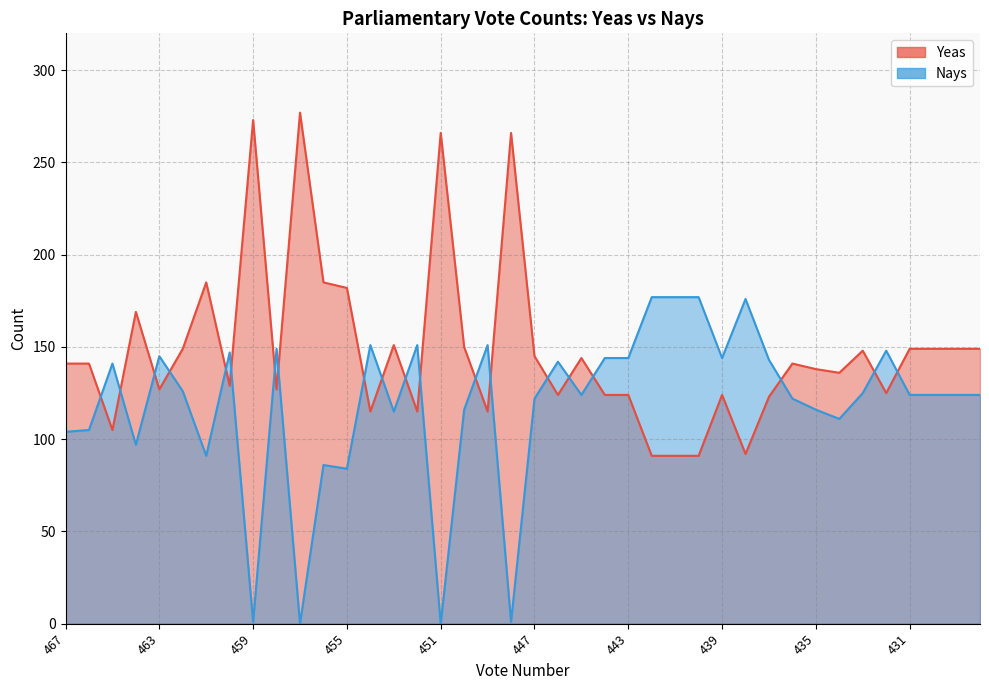

How many lines are shown in the chart?

2